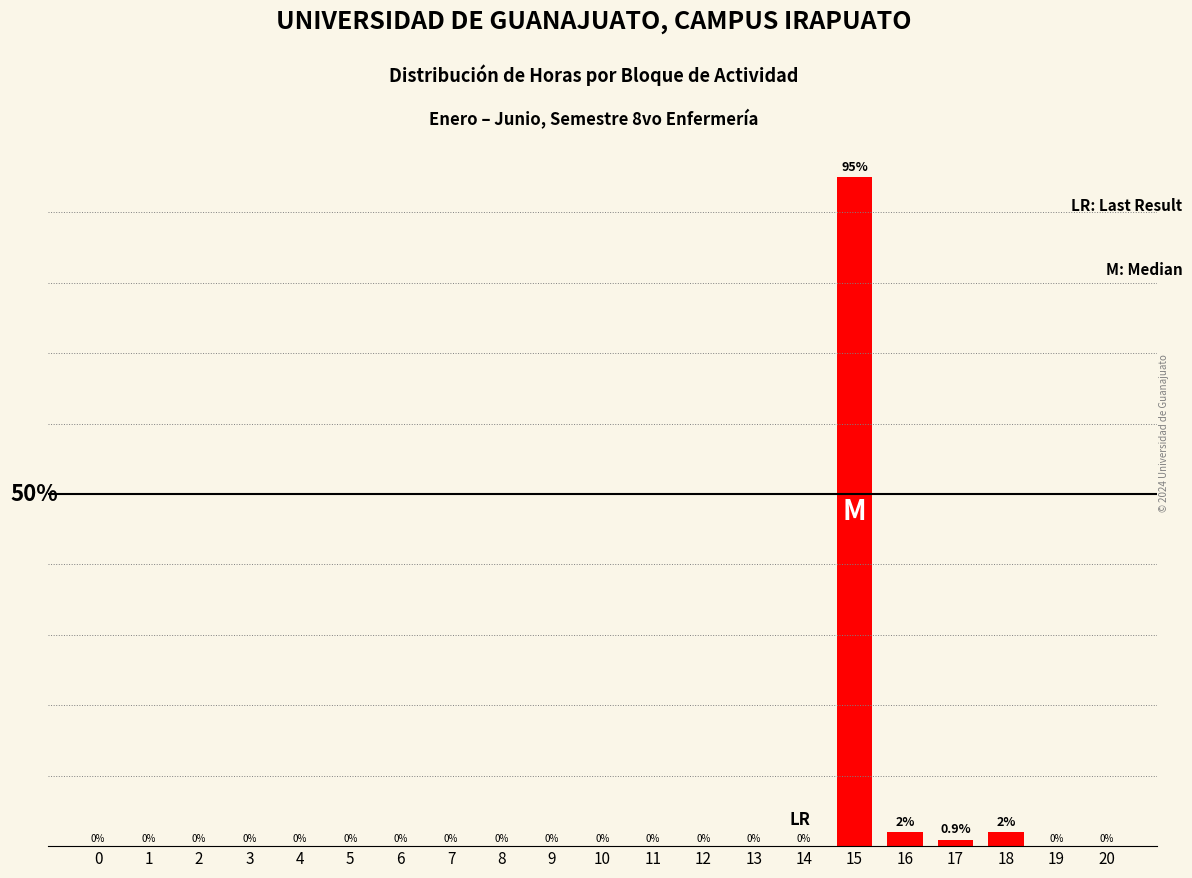

List the labels in order of value, largest first.

15, 16, 18, 17, 0, 1, 2, 3, 4, 5, 6, 7, 8, 9, 10, 11, 12, 13, 14, 19, 20